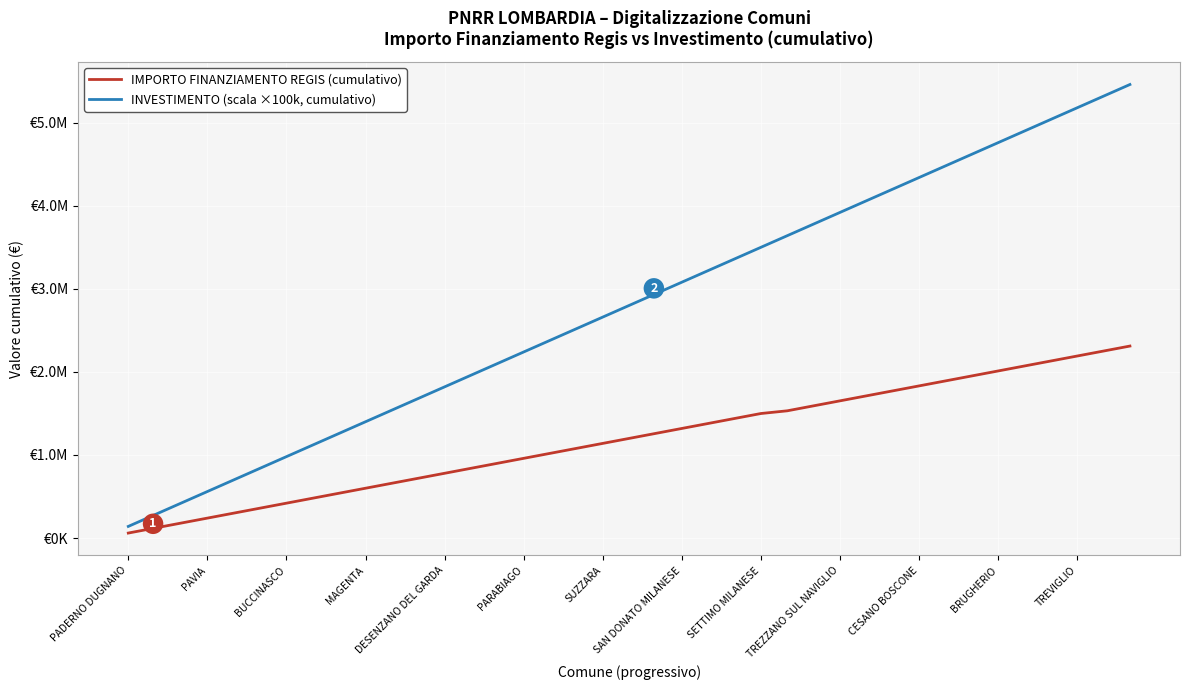

What is the value of the INVESTIMENTO (scala ×100k, cumulativo) point at the 33rd from the left?

4620000